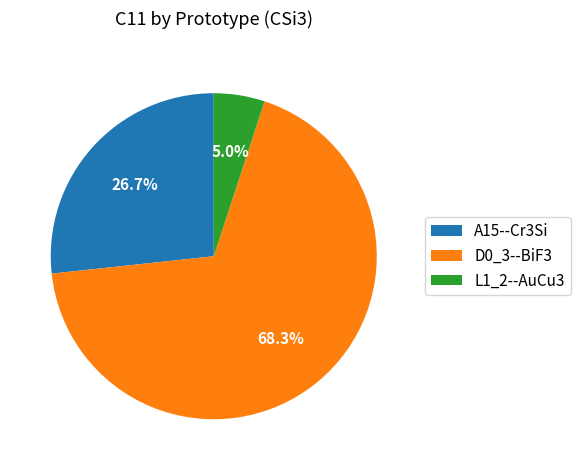

Which slice is the largest?

D0_3--BiF3